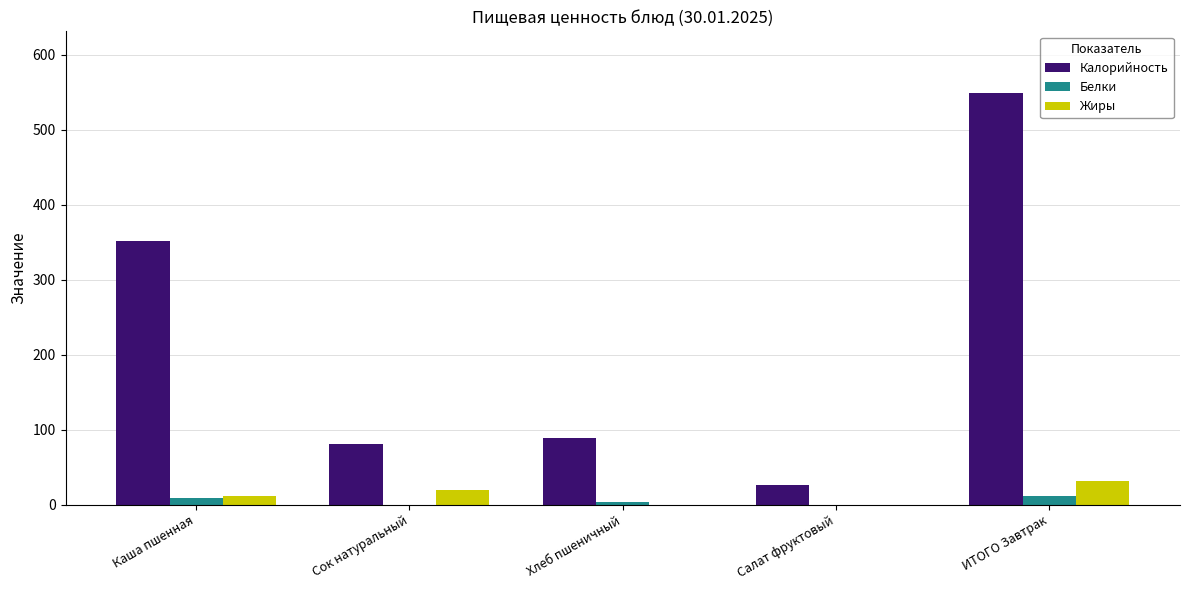

Are the bars horizontal?

No